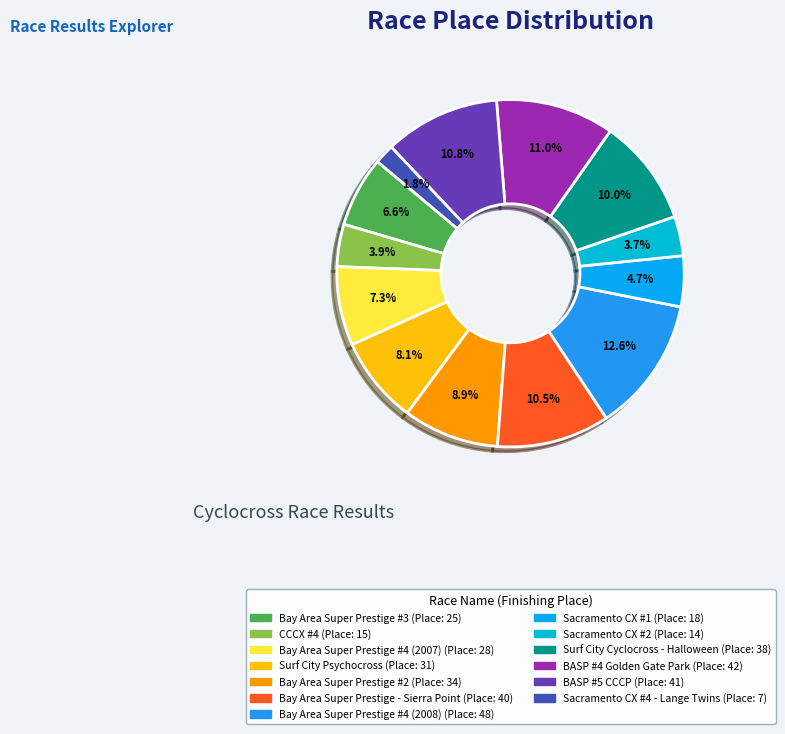

Is there any slice that represents more than half of the pie?

No